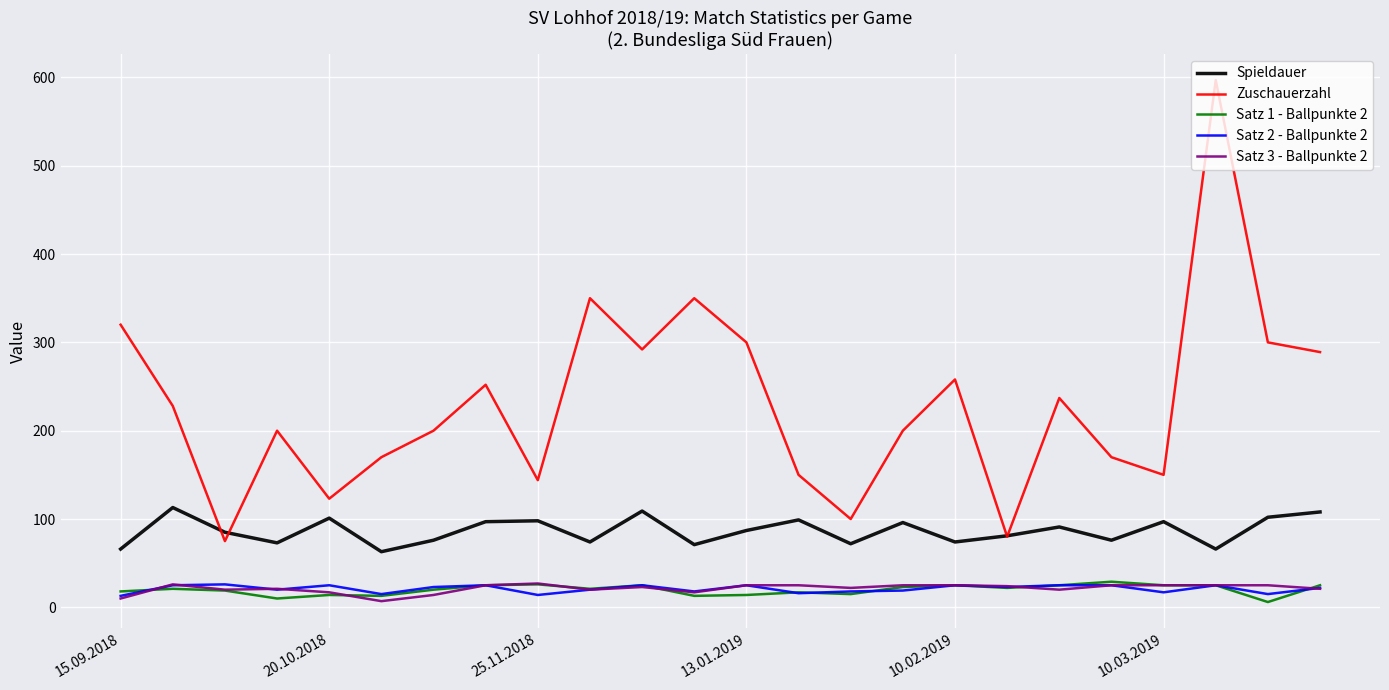

Which series has the largest total across all categories?

Zuschauerzahl